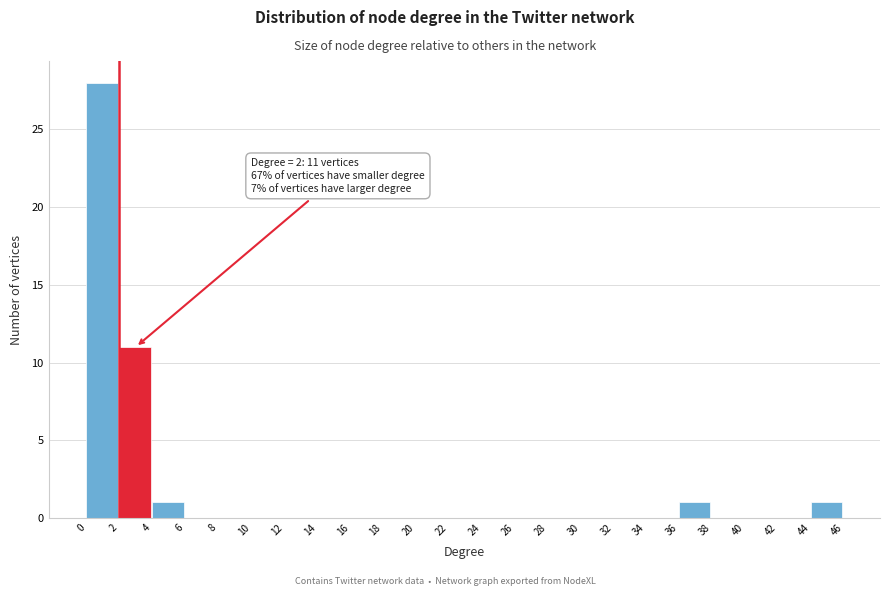

Which range on the x-axis has the tallest bar?

0 to 2